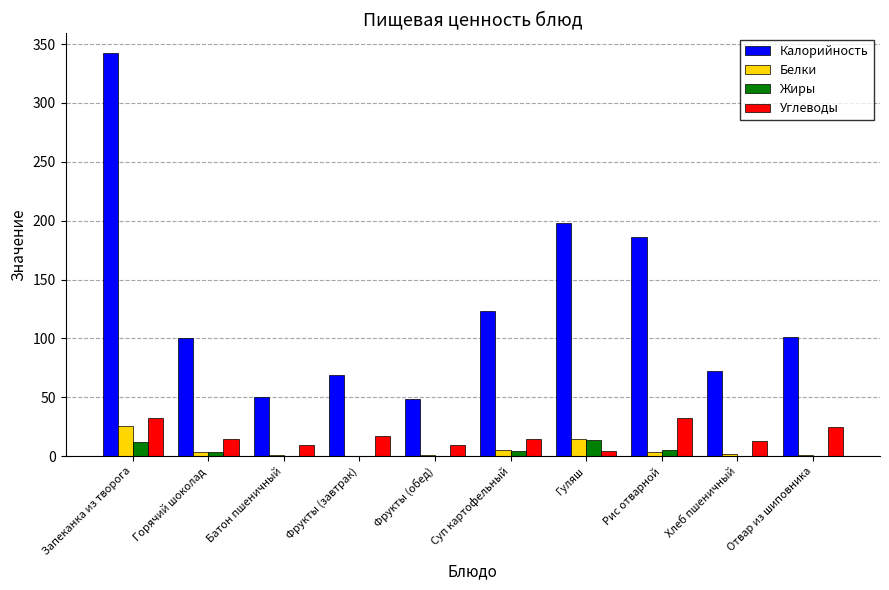

What is the sum of all Углеводы values?

172.0